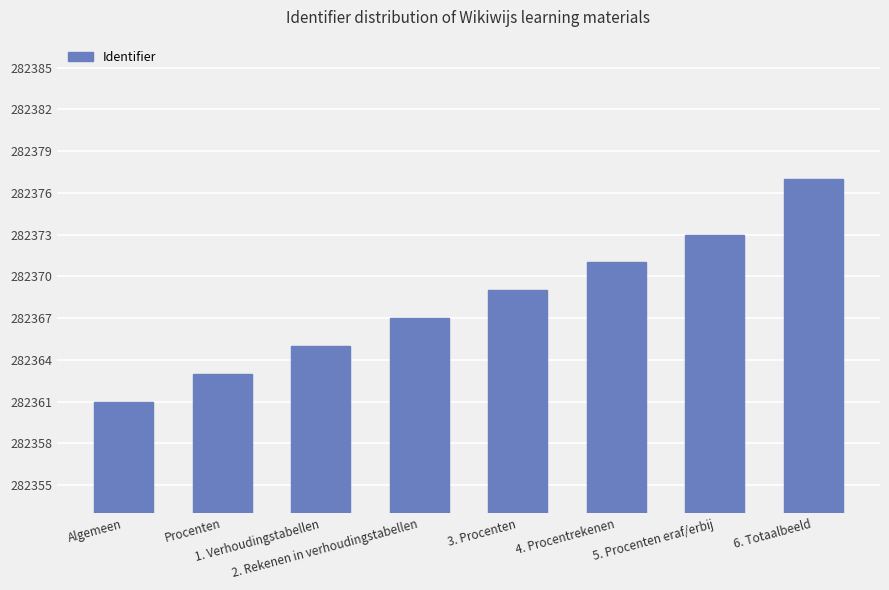

Rank the categories by value from highest to lowest.

6. Totaalbeeld, 5. Procenten eraf/erbij, 4. Procentrekenen, 3. Procenten, 2. Rekenen in verhoudingstabellen, 1. Verhoudingstabellen, Procenten, Algemeen